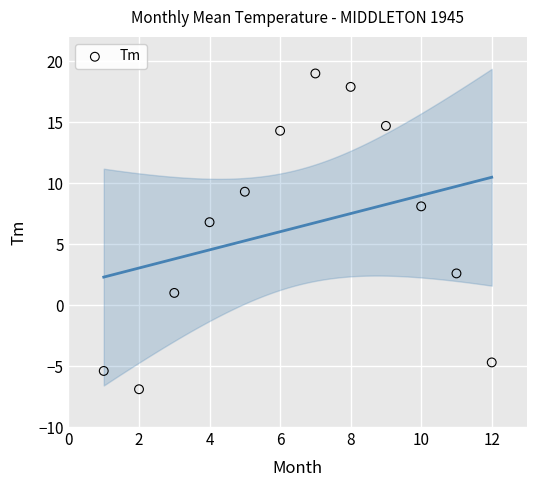

What Y value in the scatter plot is closest to 6?

6.8